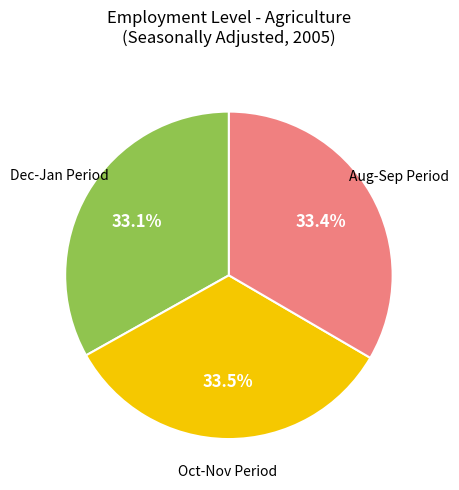

Is there a majority slice in this chart?

No